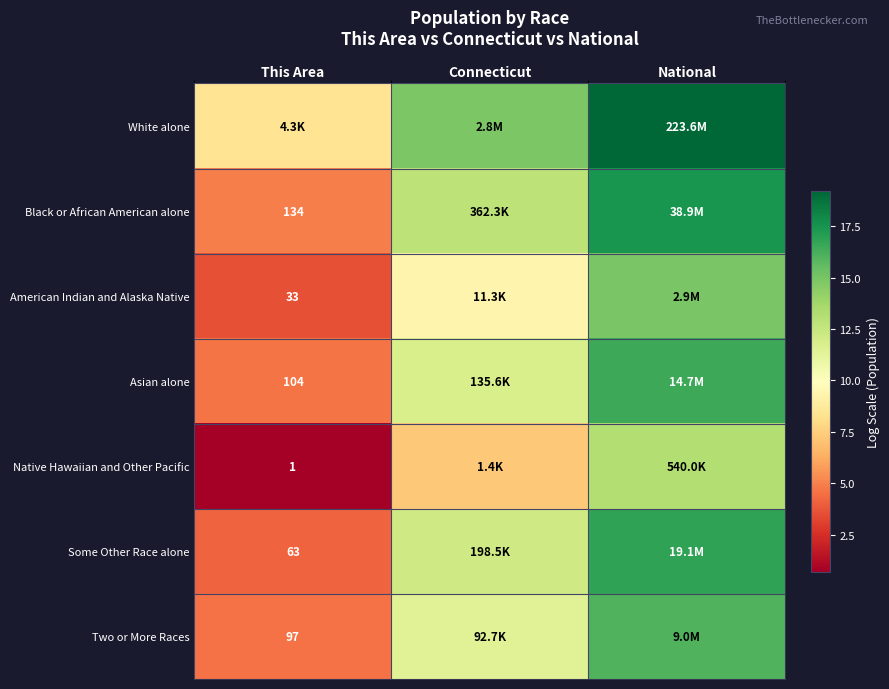

Rank the categories by Some Other Race alone value from lowest to highest.

This Area, Connecticut, National